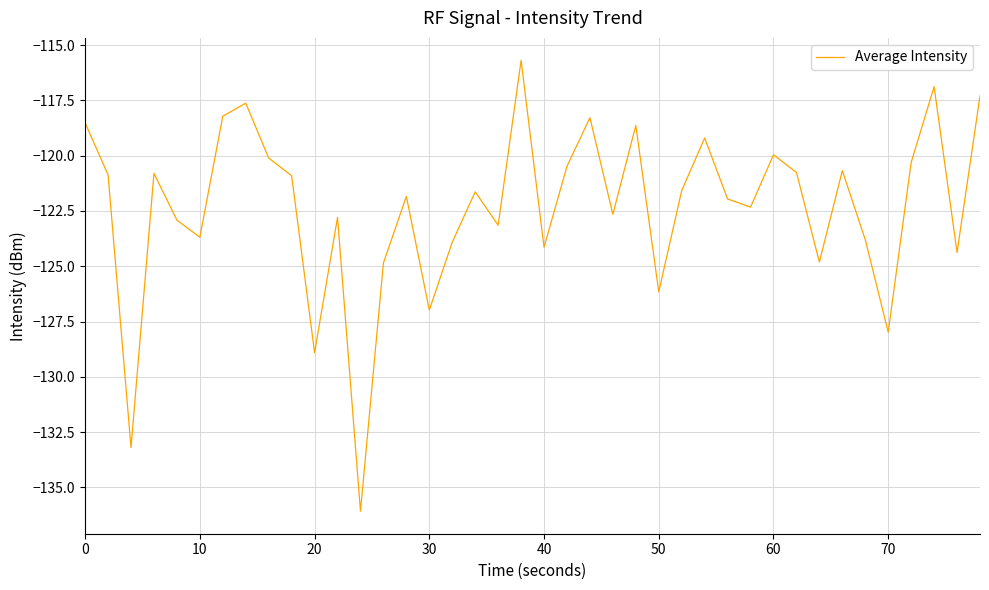

What is the minimum value shown in the chart?

-136.1